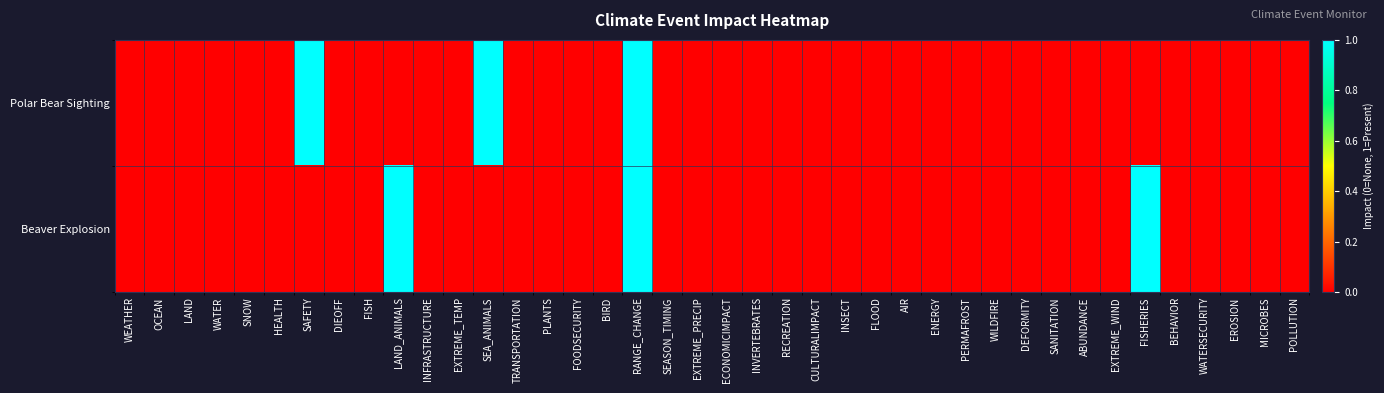

At which category does the chart reach its minimum across all series?

WEATHER